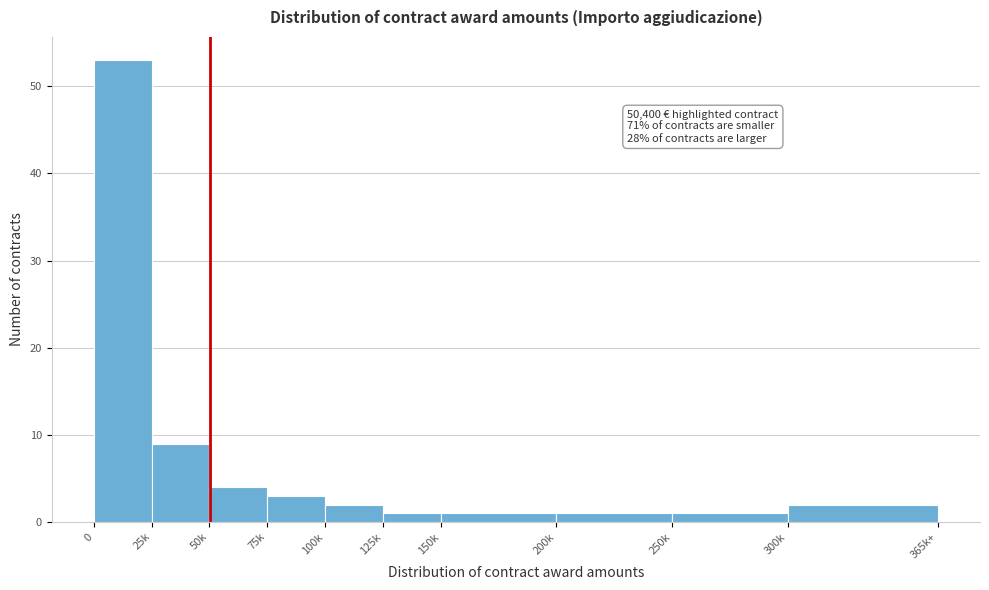

Reading left to right, transcribe all the data shown in this chart.

53	9	4	3	2	1	1	1	1	2